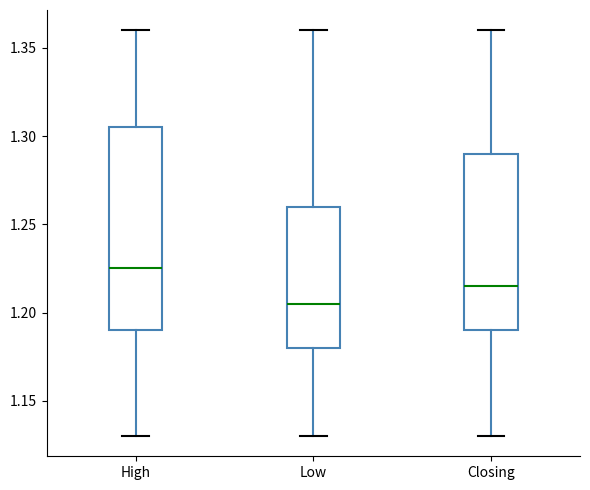

Reading left to right, read every box against the y-axis: the position of its median line, the range the box covers, and the ends of its whiskers. The values are not printed on the chart, so give them approximately, as read against the axis.

High: median 1.225, box 1.190 to 1.305, whiskers 1.130 to 1.360
Low: median 1.205, box 1.180 to 1.260, whiskers 1.130 to 1.360
Closing: median 1.215, box 1.190 to 1.290, whiskers 1.130 to 1.360